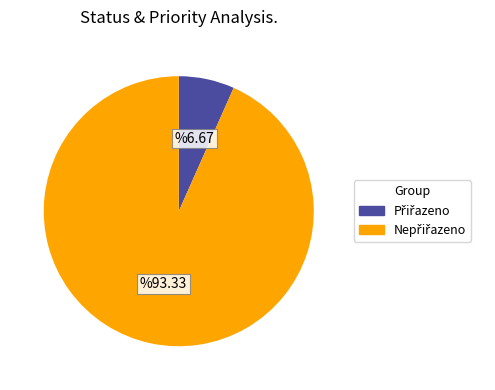

Does any single category account for the majority?

Yes